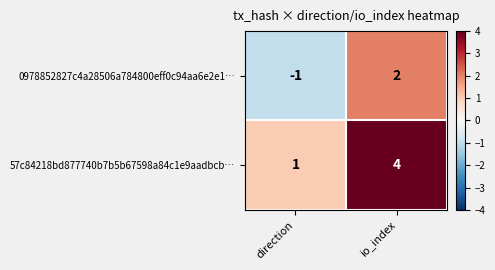

Which category has the highest value across all series?

io_index